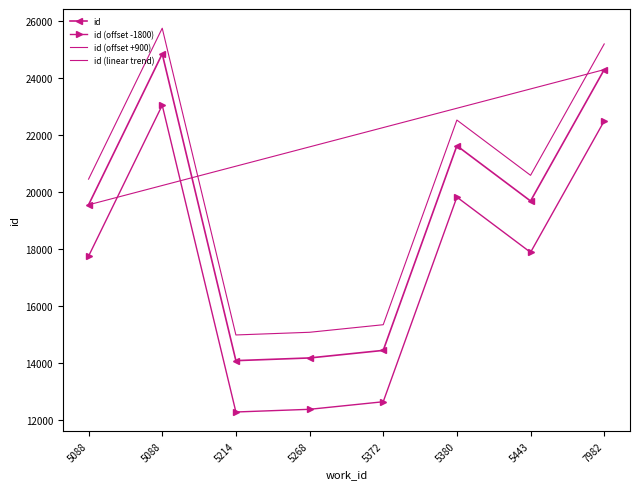

How many values in the id (offset -1800) series are below 17884?

4